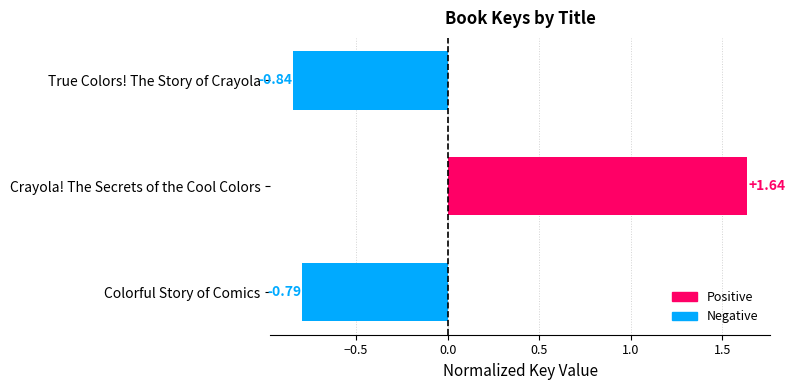

How many distinct data groups are displayed?

1